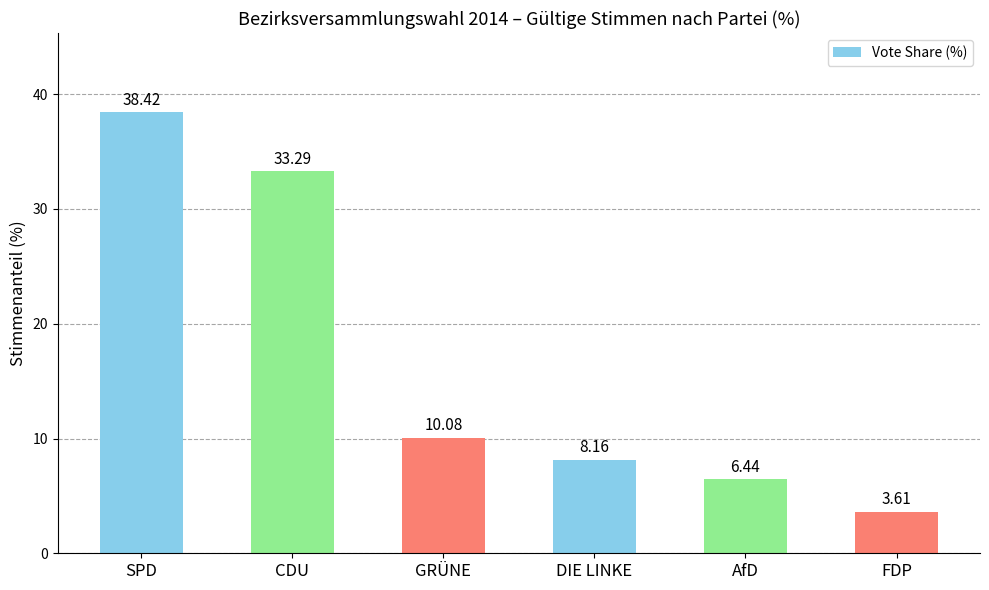

Rank the categories by value from lowest to highest.

FDP, AfD, DIE LINKE, GRÜNE, CDU, SPD